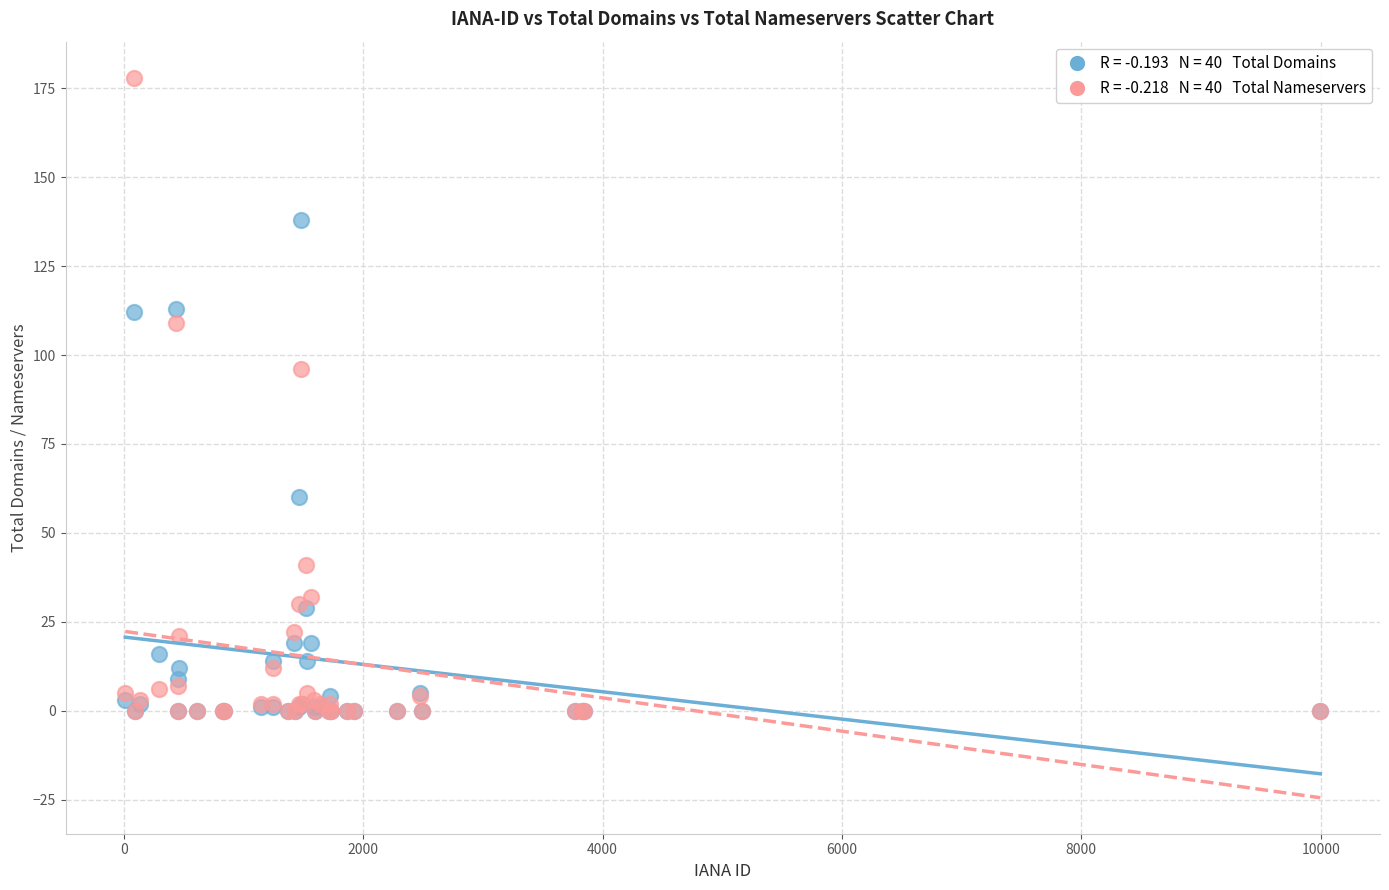

Across all series, what Y value is closest to 89?

96